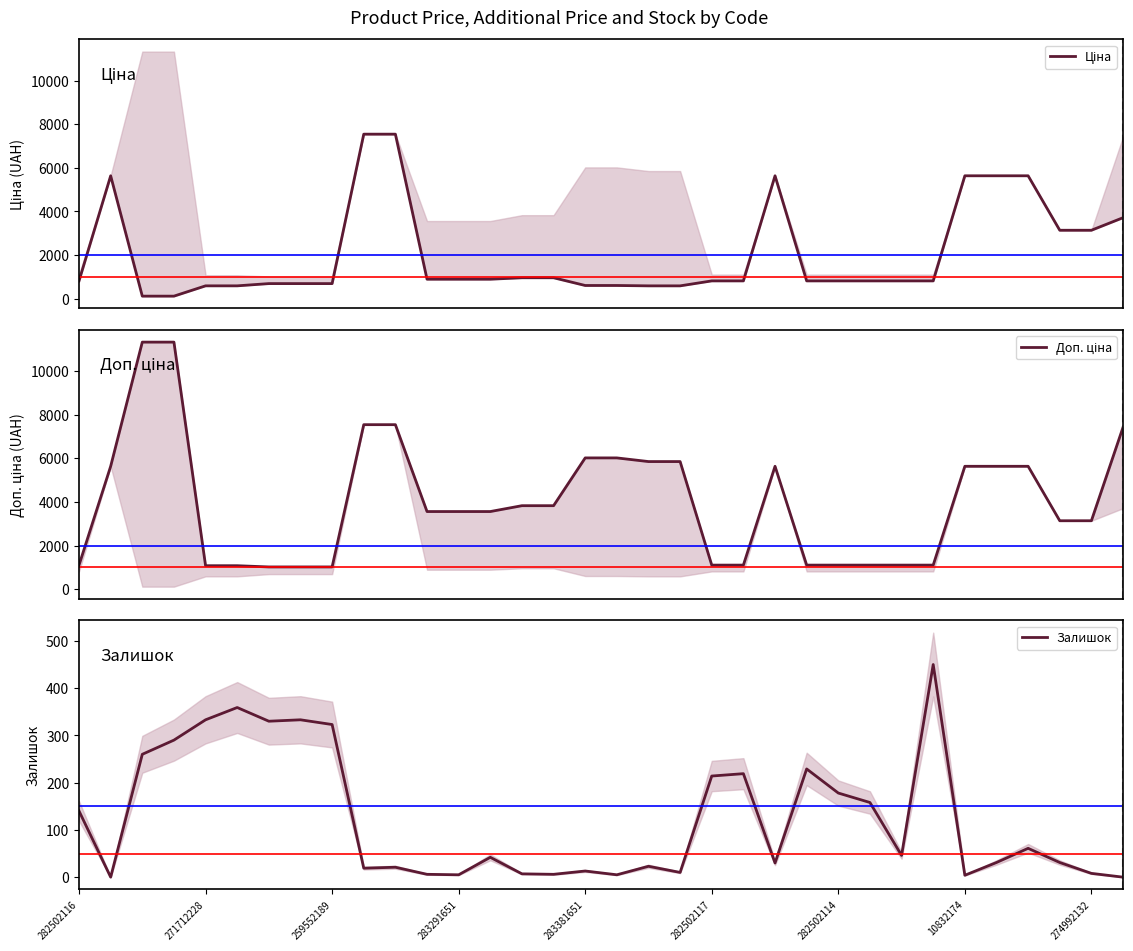

How many times do Залишок and Ціна cross each other?

2